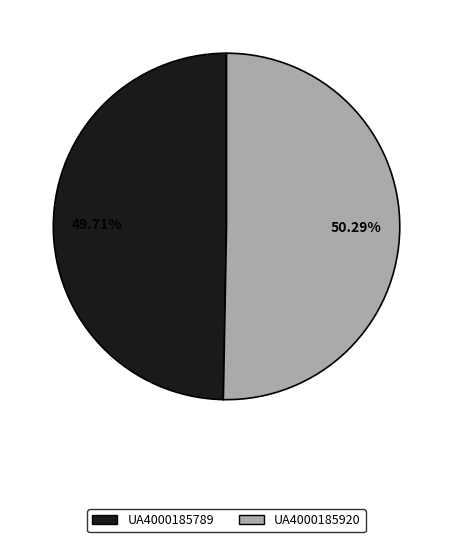

How many slices are in this pie chart?

2